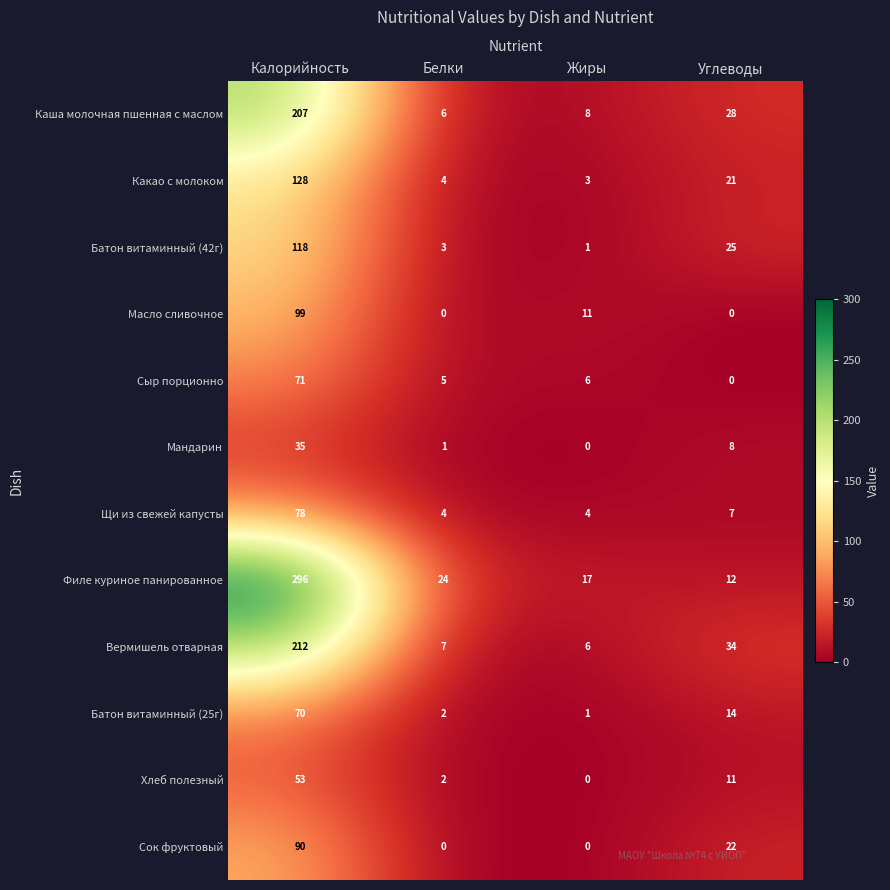

What is the difference between the maximum and minimum values in the Масло сливочное series?

99